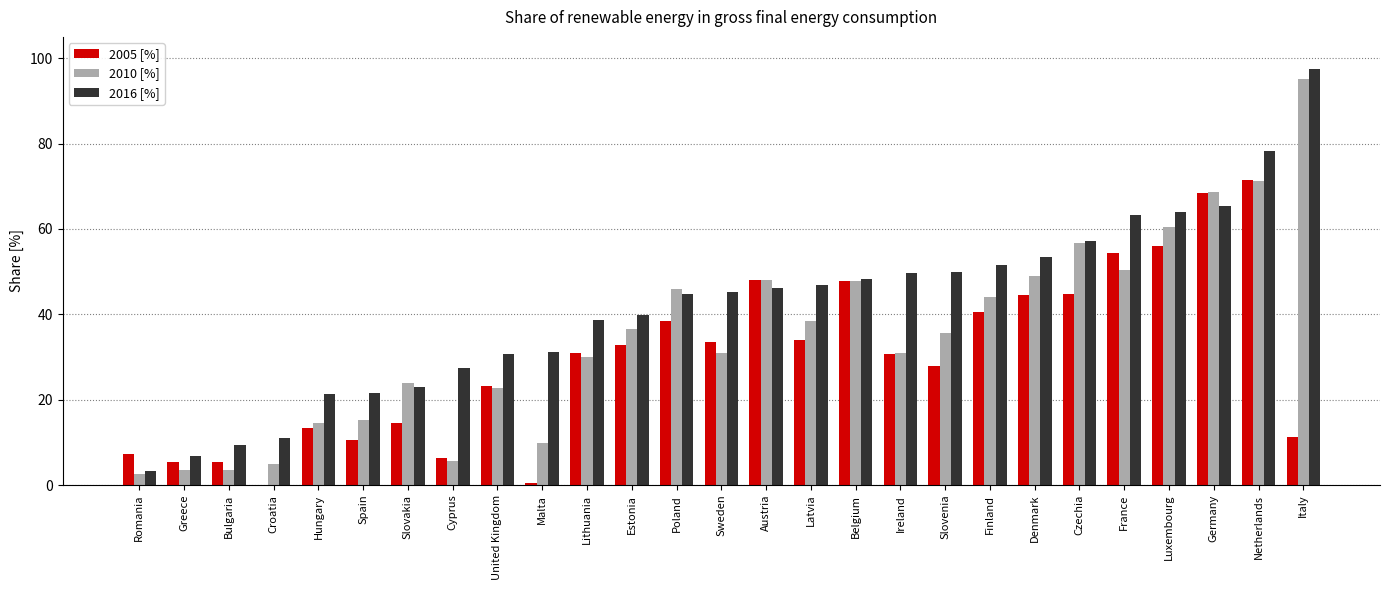

Which category has the highest value in the 2005 [%] series?

Netherlands